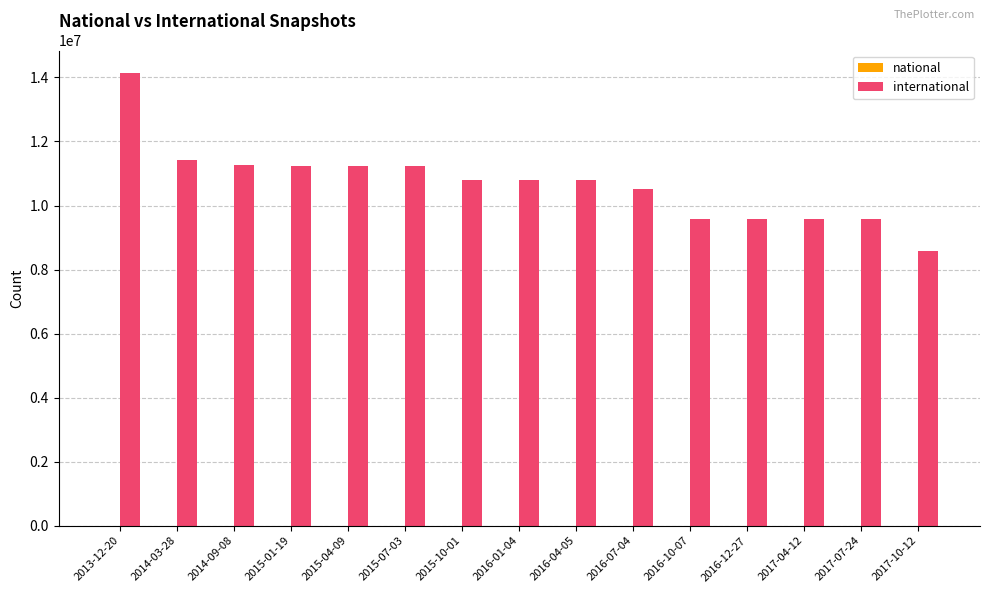

At which category does the chart reach its minimum across all series?

2017-10-12